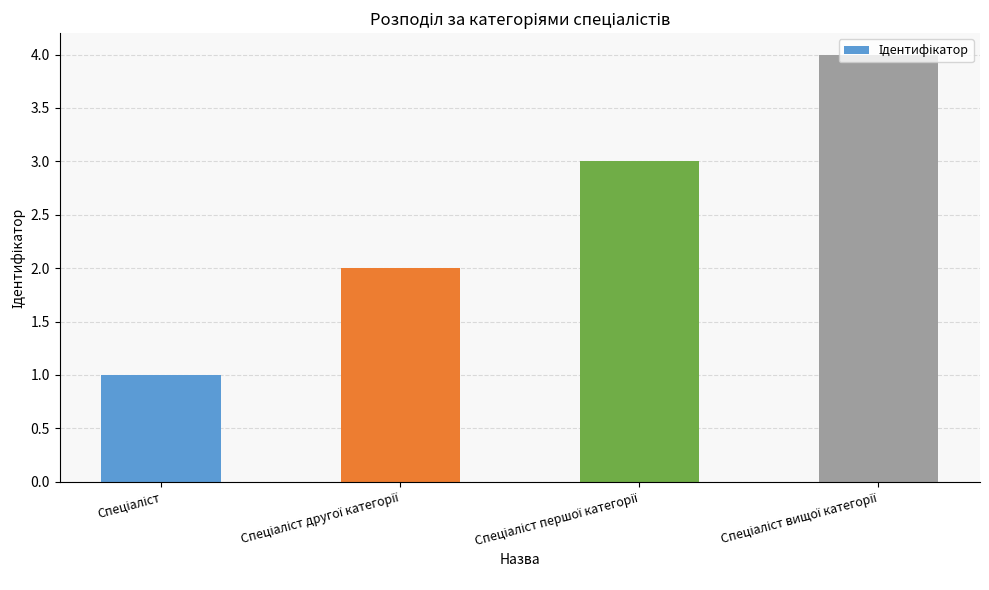

What is the value of the 2nd bar from the left?

2